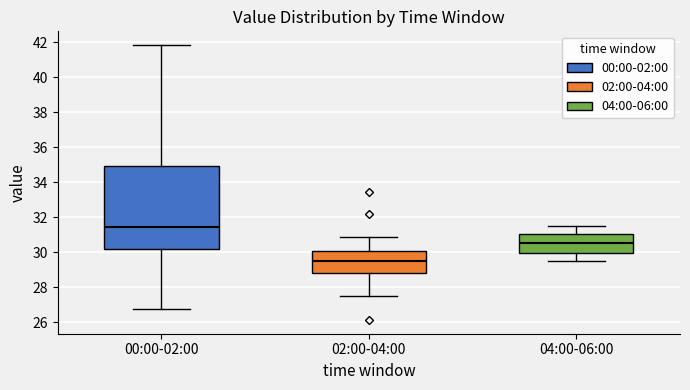

Where is the upper edge of the box for 02:00-04:00 on the y-axis? The values are not printed on the chart, so give them approximately, as read against the axis.

30.0